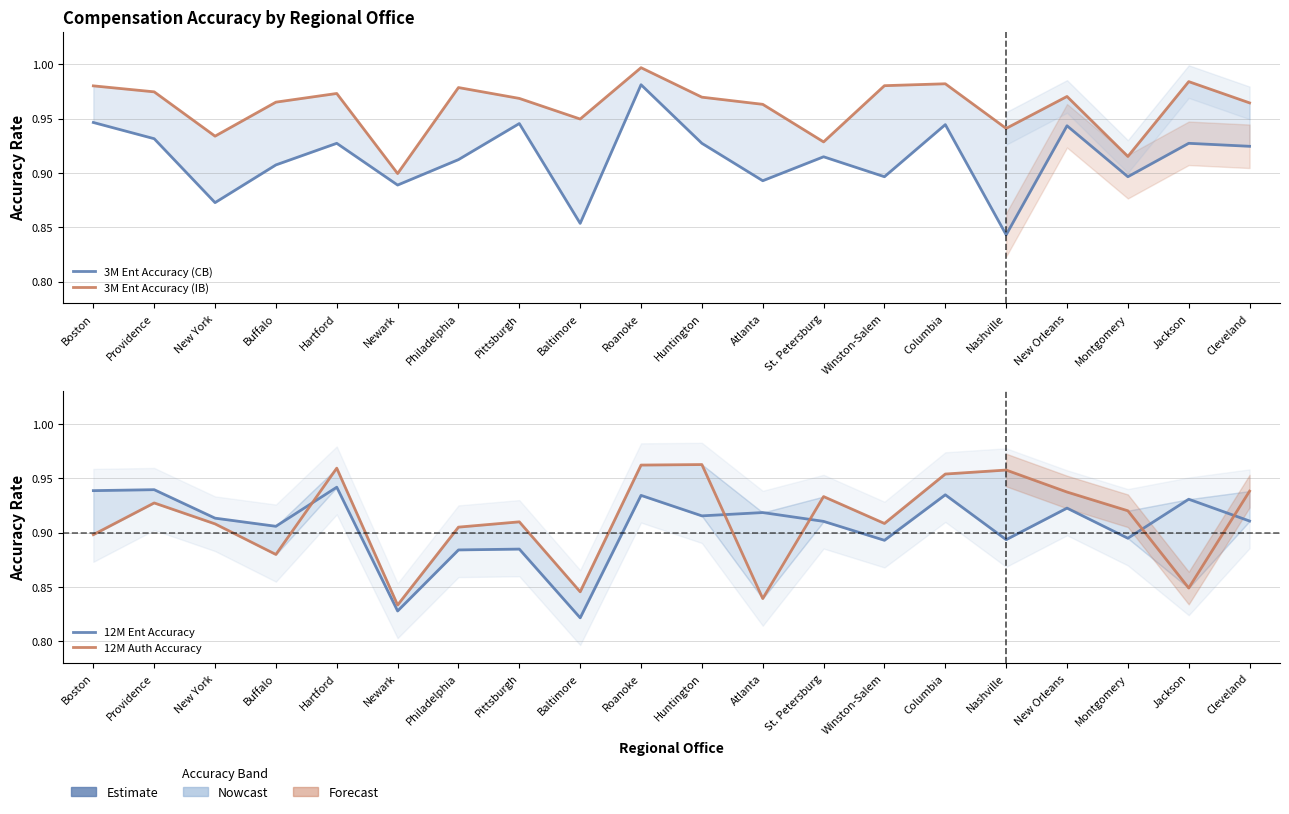

At how many categories does at least one series exceed 0?

20